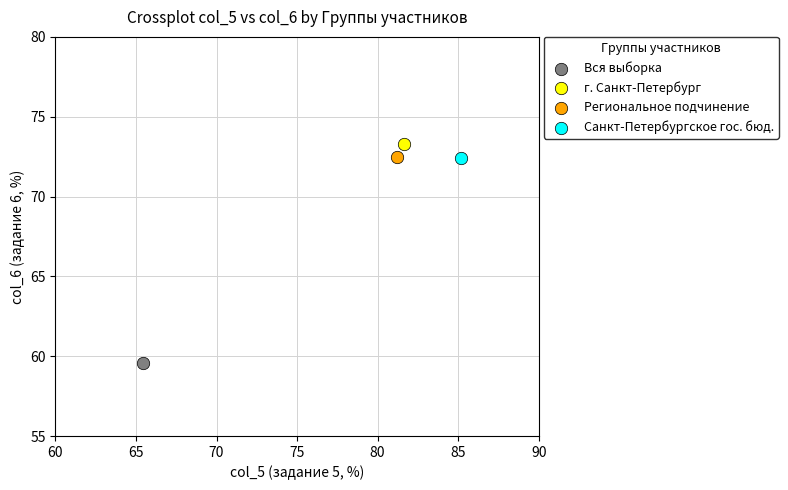

What are all the series names shown in the legend?

Вся выборка, г. Санкт-Петербург, Региональное подчинение, Санкт-Петербургское гос. бюд.